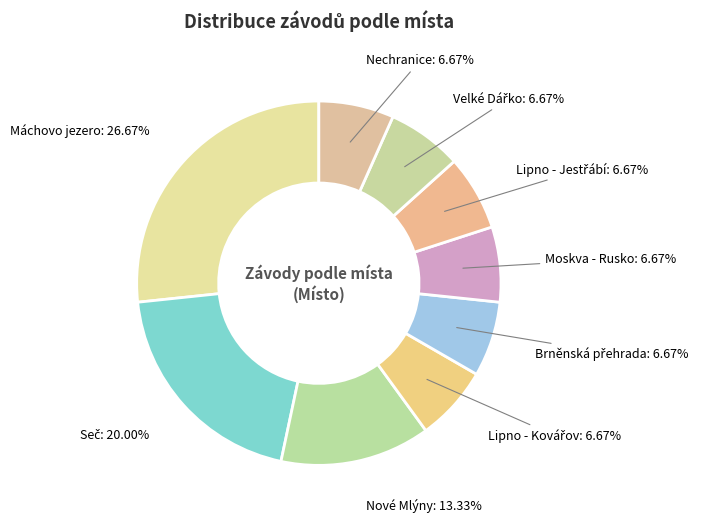

What is the largest slice in the pie chart?

Máchovo jezero